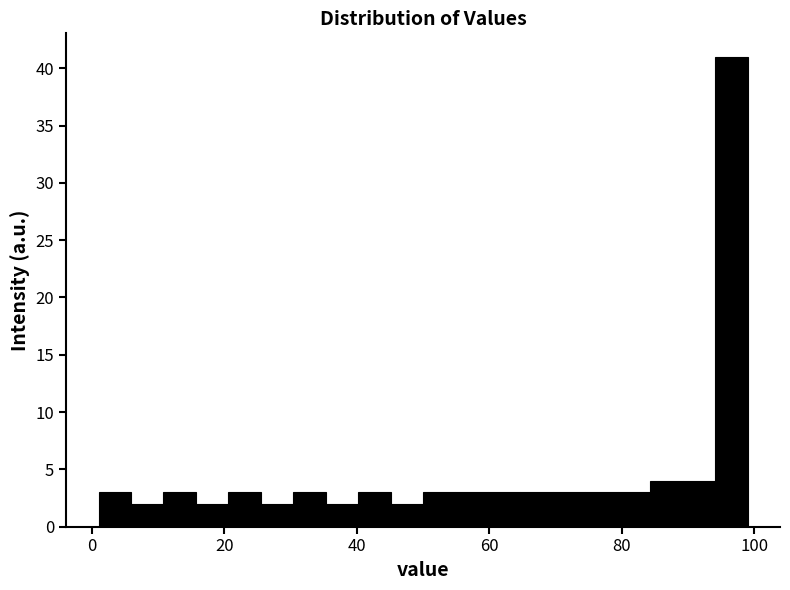

Around what value on the x-axis is the tallest bar? Give the approximate position of its centre, as read against the axis.

96